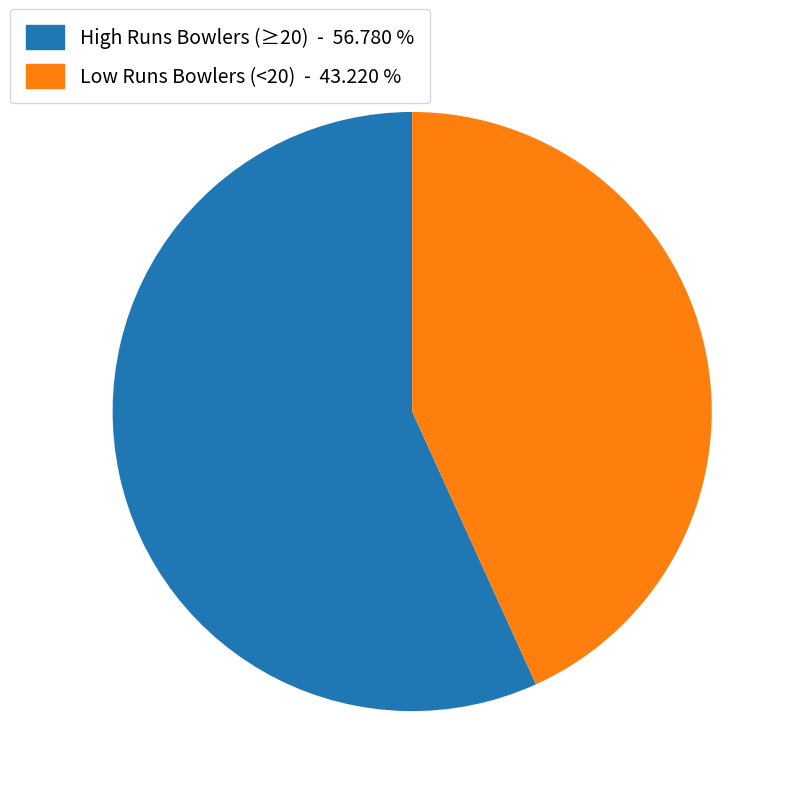

Approximately how many times larger is the value at High Runs Bowlers (≥20) - 56.780 % compared to Low Runs Bowlers (<20) - 43.220 %?

1.3